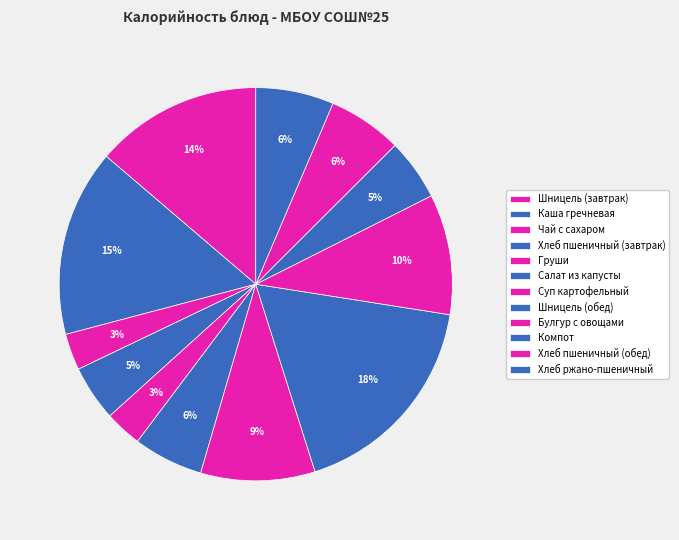

Which category has the biggest portion of the pie?

Шницель (обед)